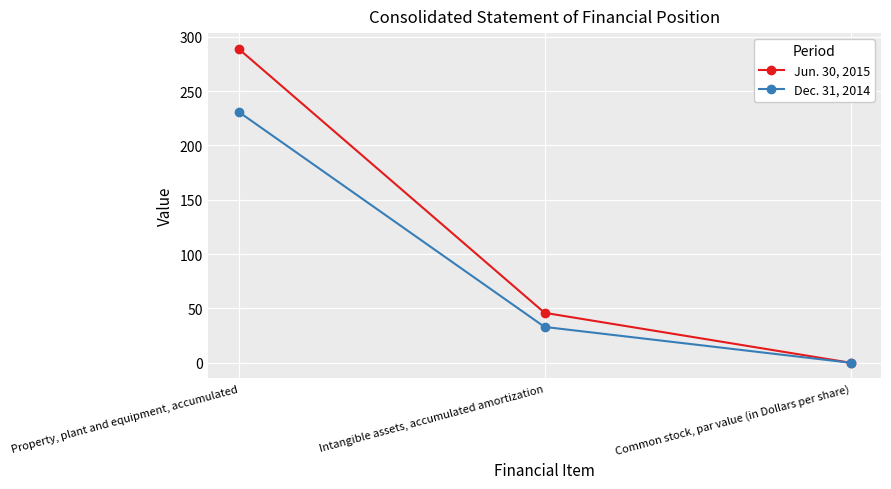

Which series has the largest total across all categories?

Jun. 30, 2015